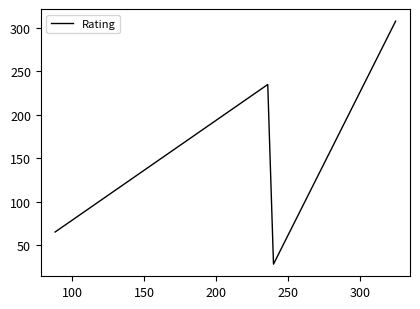

What is the maximum value shown in the chart?

308